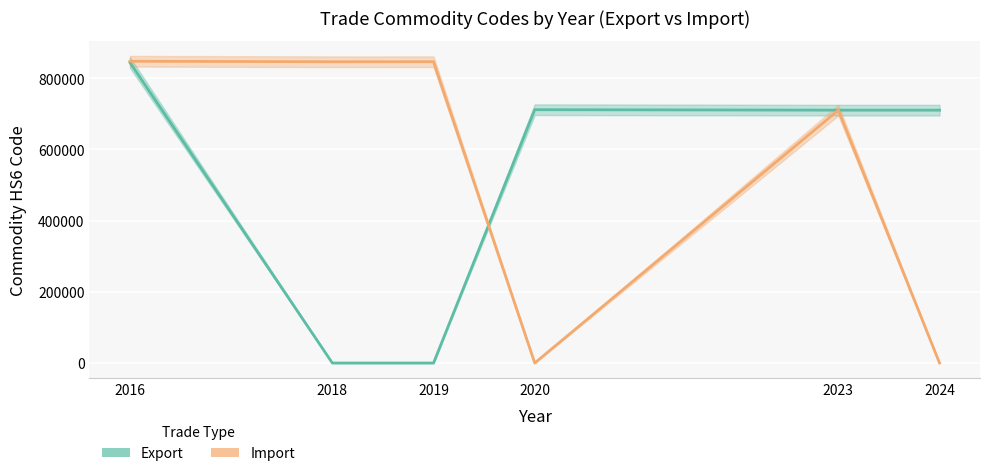

Which series changed the most between 2019 and 2023?

Export